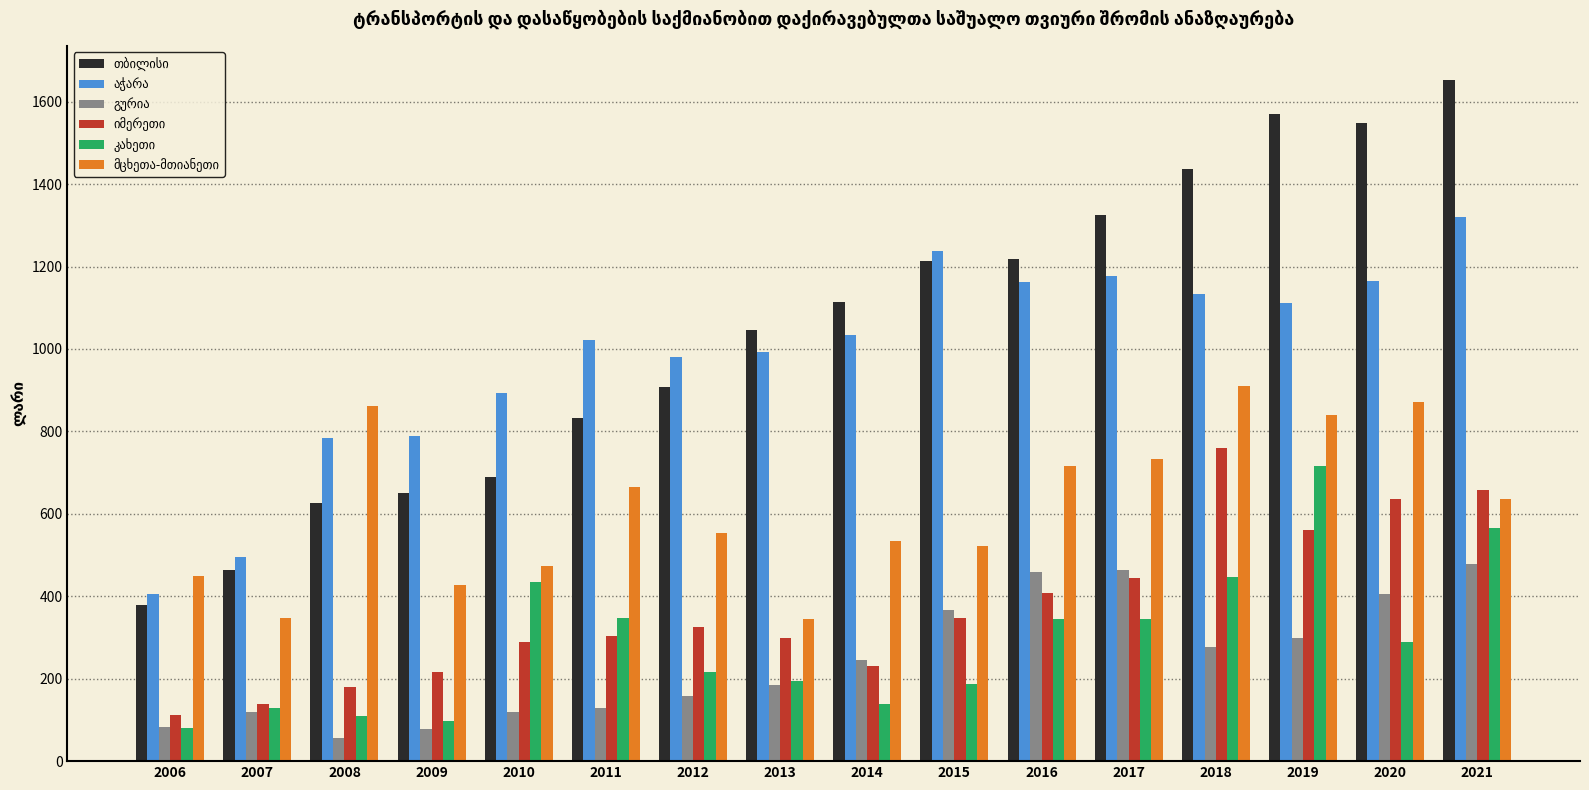

What is the difference between the highest and lowest values at 2008?

805.0